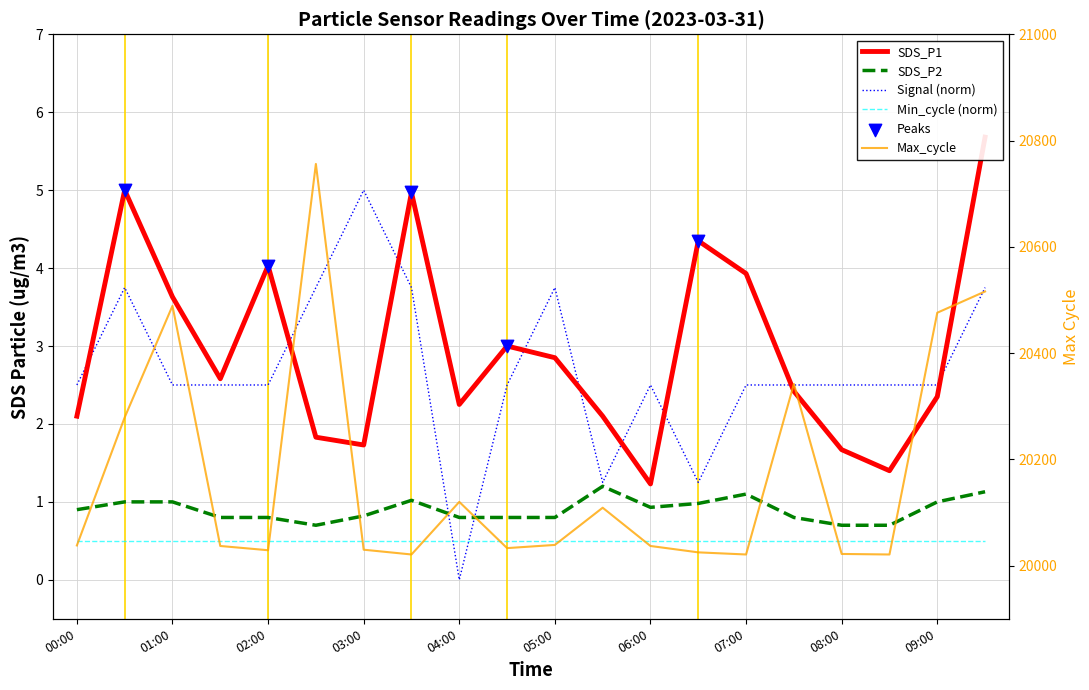

At which category is the sum across all series the highest?

5